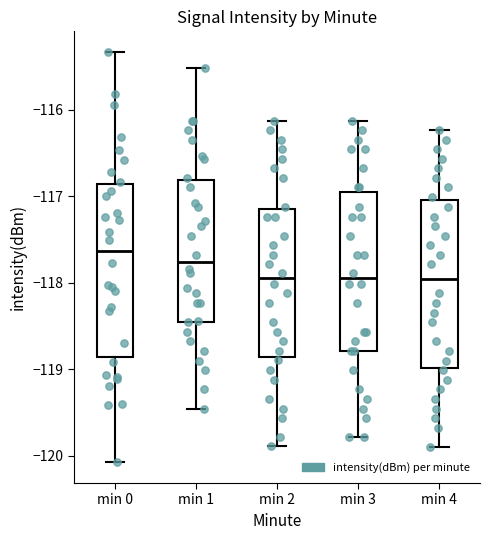

Reading left to right, transcribe this box plot: for each box, give where its median line is, the range the box spans, and where its two whiskers end, as read against the y-axis. The values are not printed on the chart, so give them approximately, as read against the axis.

min 0: median -117.6, box -118.9 to -116.9, whiskers -120.1 to -115.3
min 1: median -117.8, box -118.5 to -116.8, whiskers -119.5 to -115.5
min 2: median -118.0, box -118.9 to -117.2, whiskers -119.9 to -116.1
min 3: median -118.0, box -118.8 to -116.9, whiskers -119.8 to -116.1
min 4: median -118.0, box -119.0 to -117.0, whiskers -119.9 to -116.2